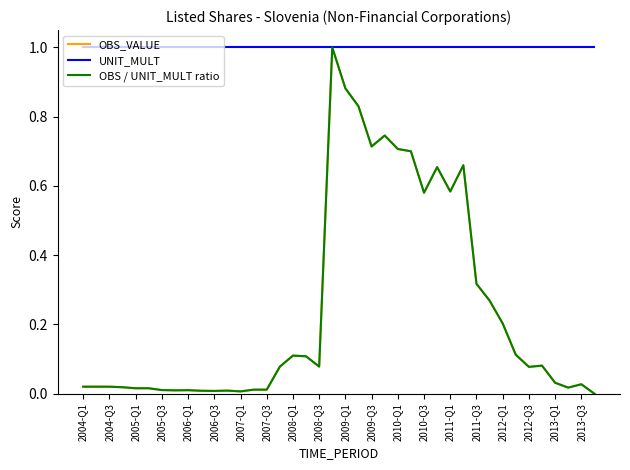

True or false: OBS / UNIT_MULT ratio has more than 1 interior local peaks.

True